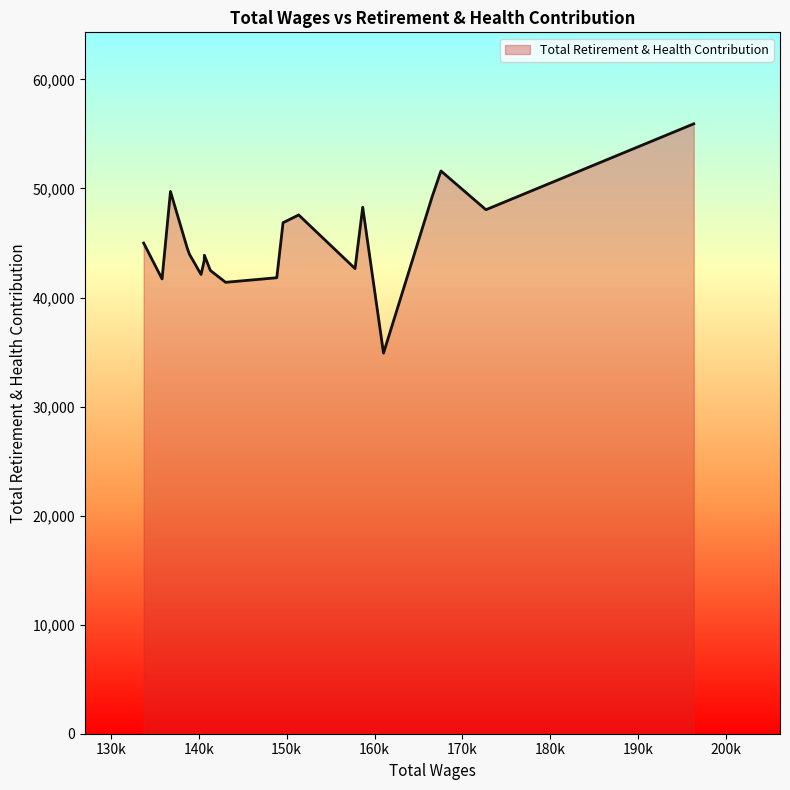

What is the sum of all values?

905102